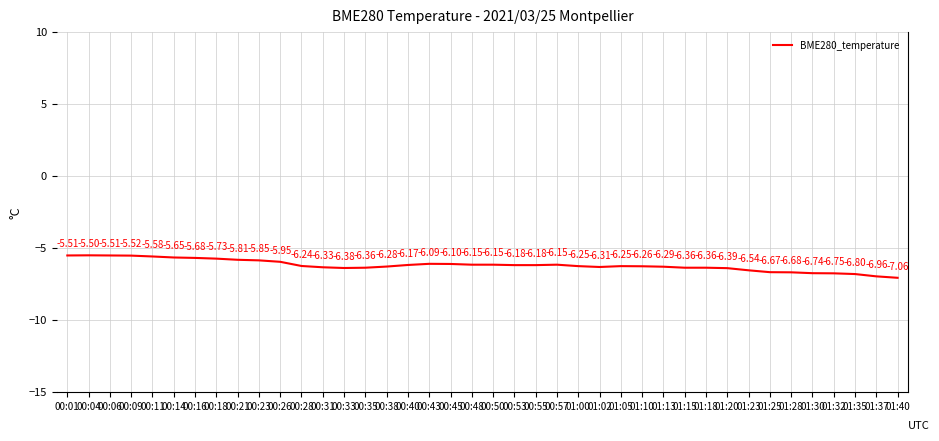

What is the difference between the values at 00:50 and 01:37?

0.8